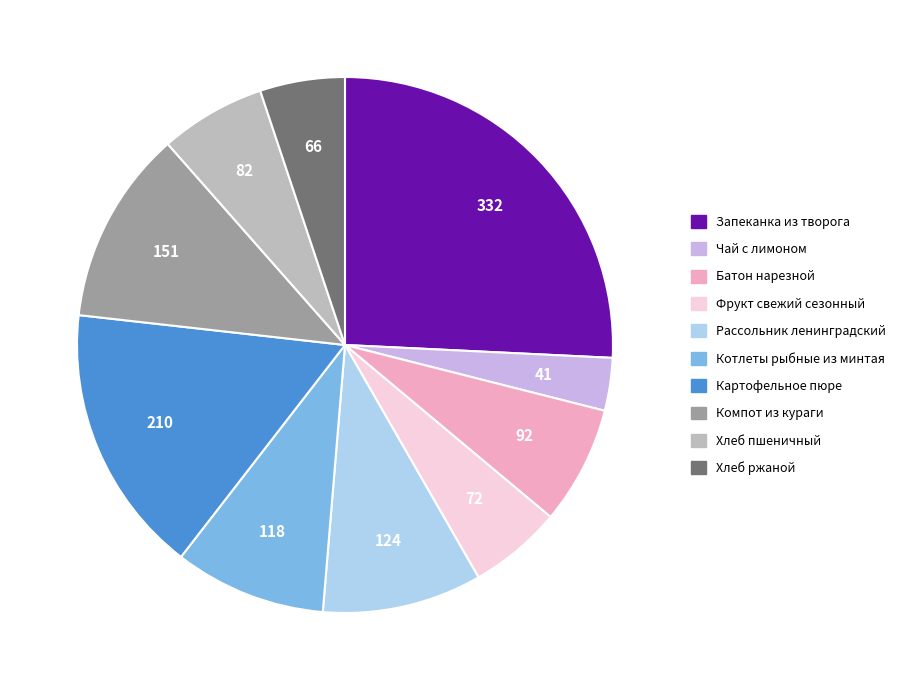

The Батон нарезной slice represents 7% of the pie. True or false?

True